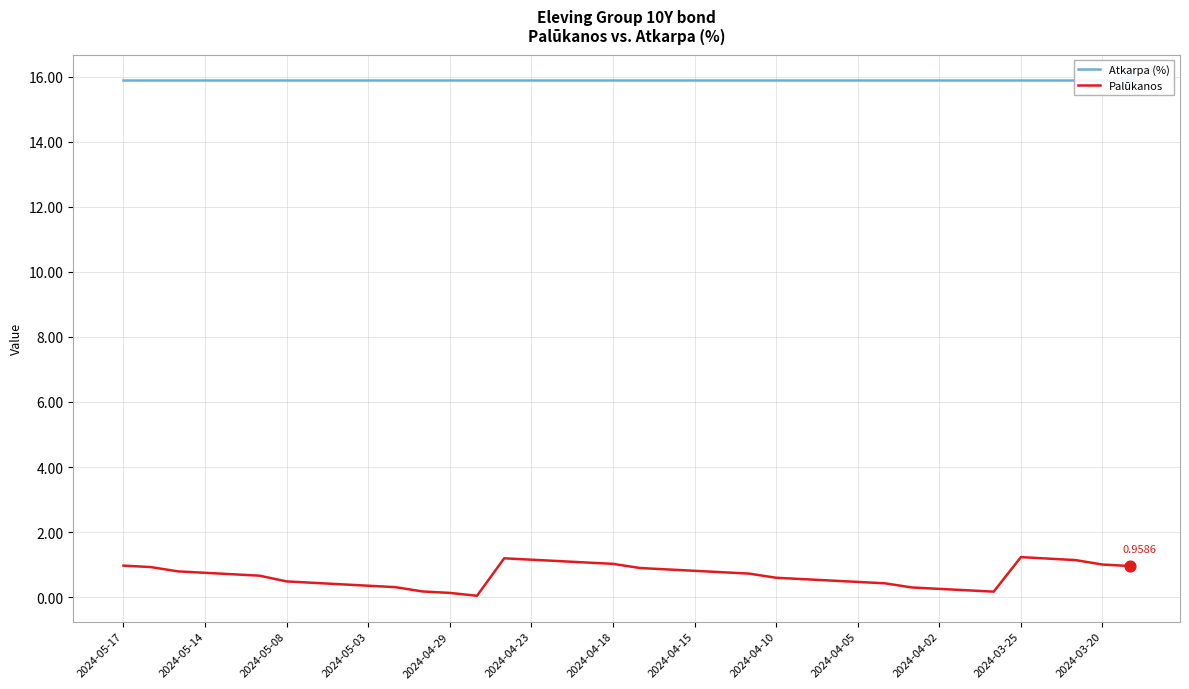

At how many categories does at least one series exceed 13?

38